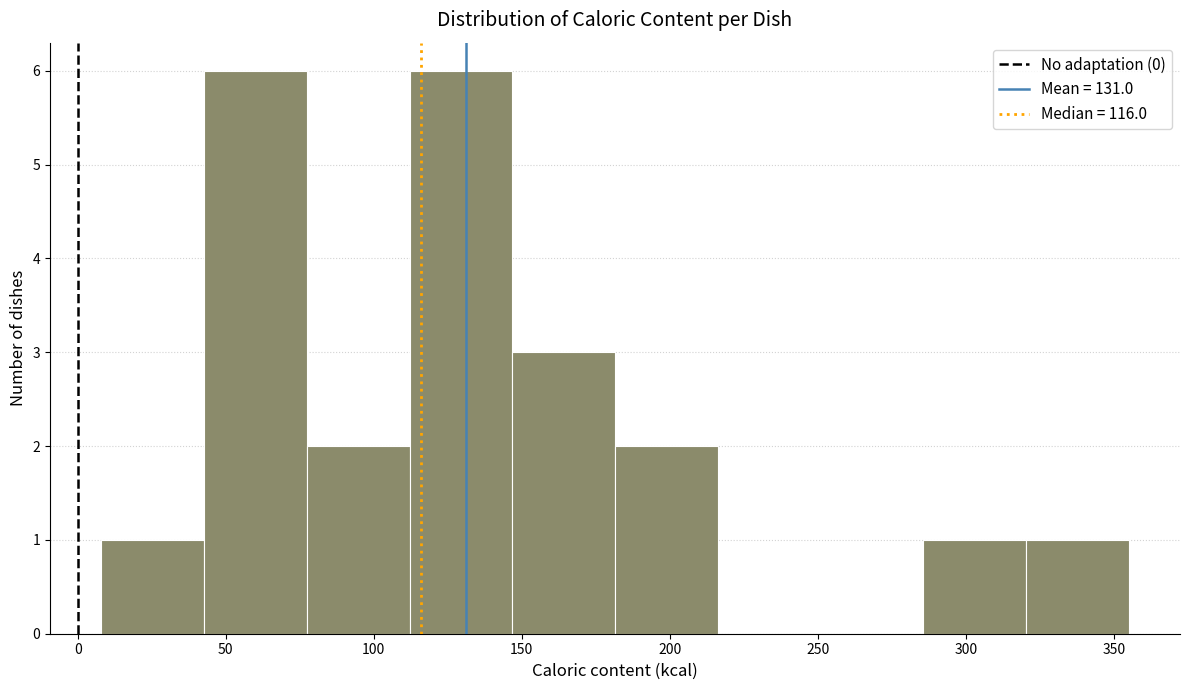

Reading left to right, transcribe this chart: for each bar, give the range it covers on the x-axis and its height. Neither the bar edges nor the heights are printed on the chart, so give them approximately, as read against the axes.

10 to 45: 1
45 to 75: 6
75 to 110: 2
110 to 145: 6
145 to 180: 3
180 to 215: 2
215 to 250: 0
250 to 285: 0
285 to 320: 1
320 to 355: 1